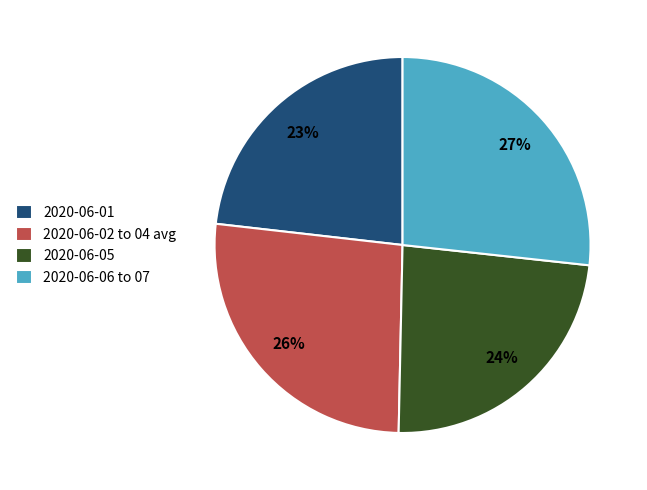

Count the number of slices in the pie.

4